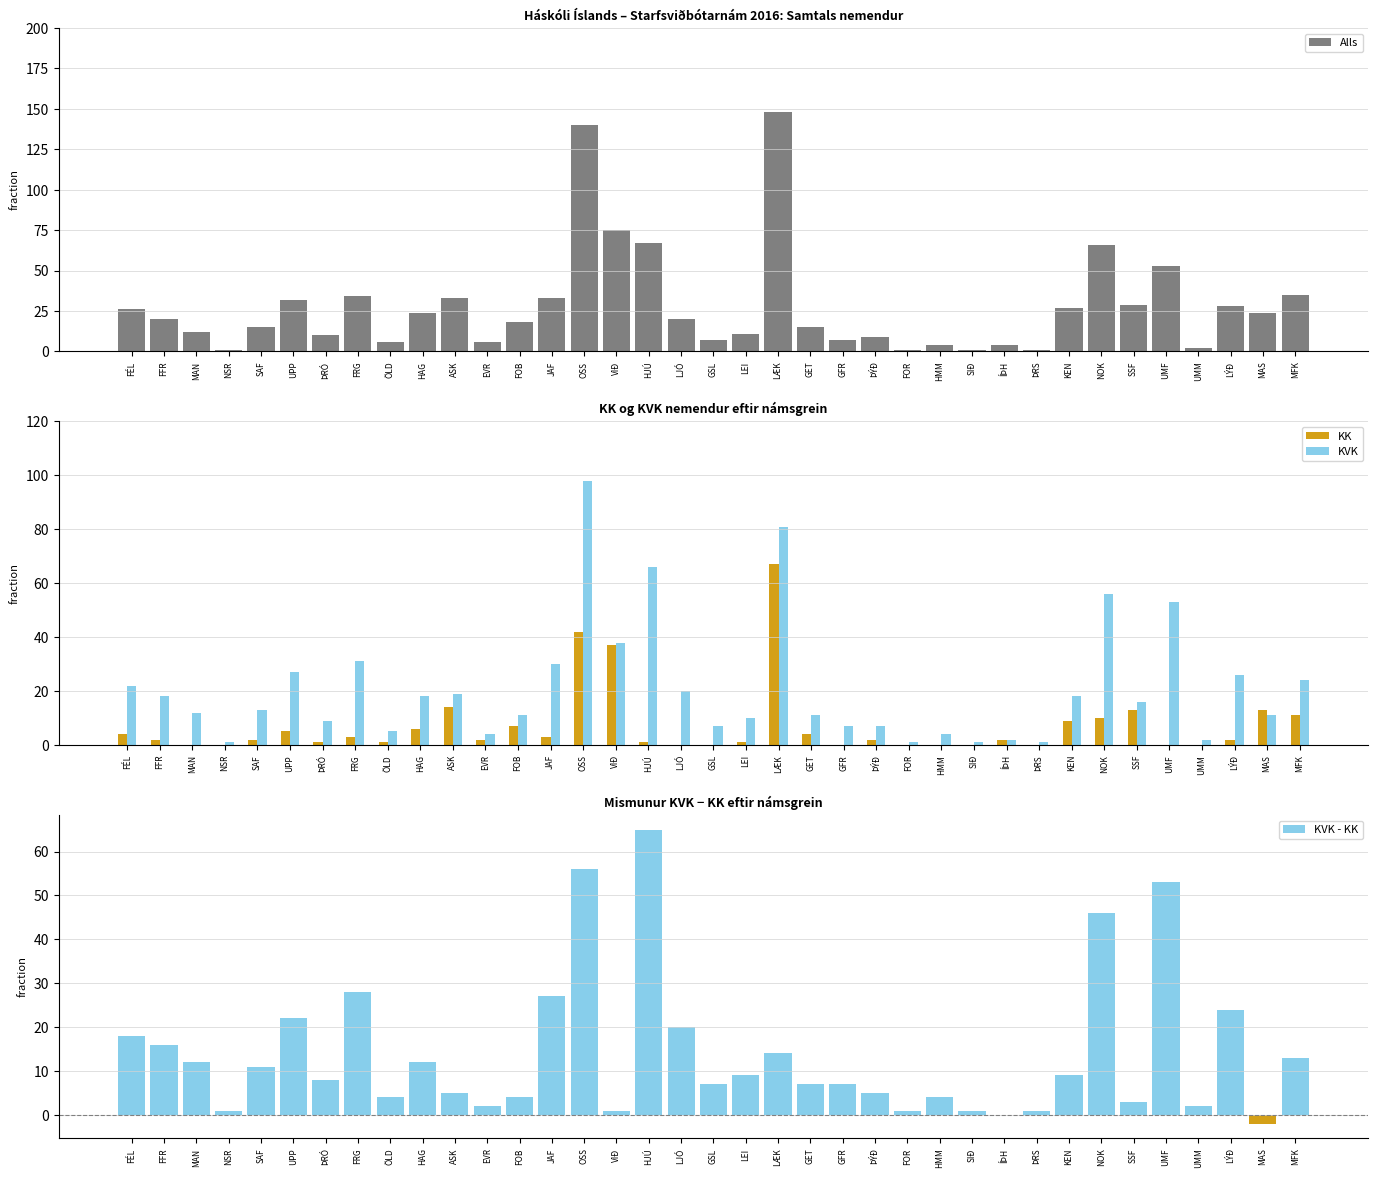

Are the bars grouped side by side (vs. stacked)?

Yes